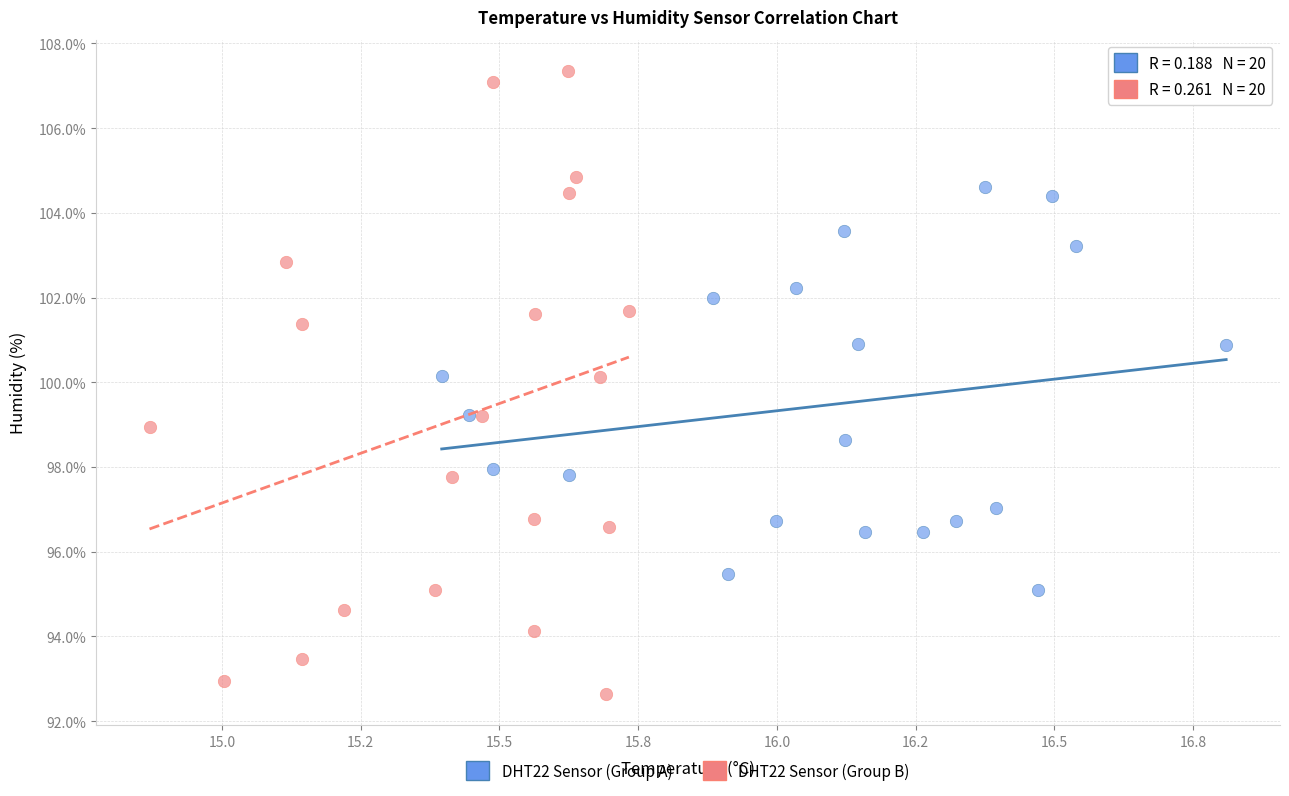

Which series contains the highest Y value?

DHT22 Sensor (Group B)